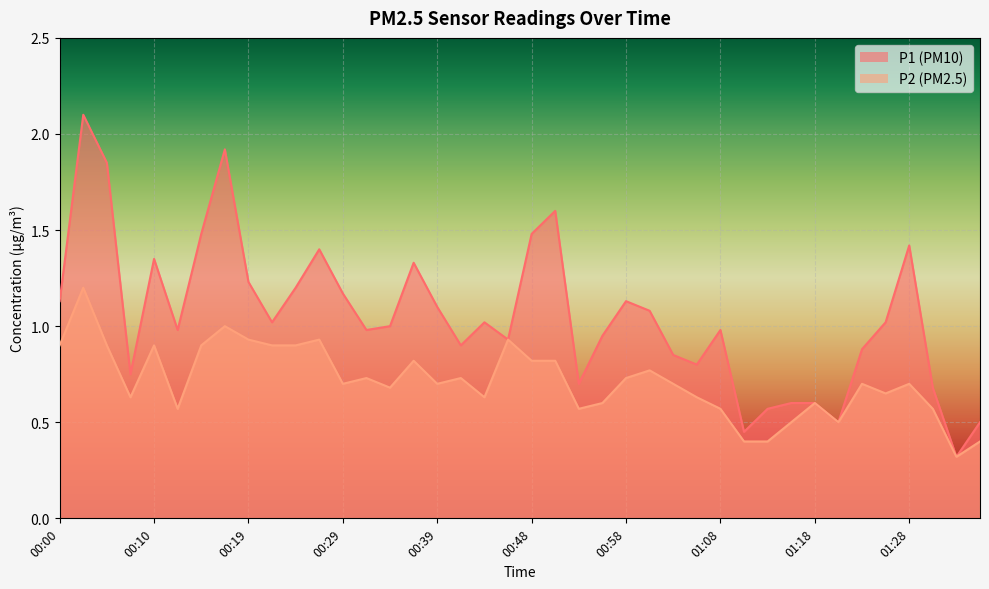

At which label is P1 closest to 1?

00:34